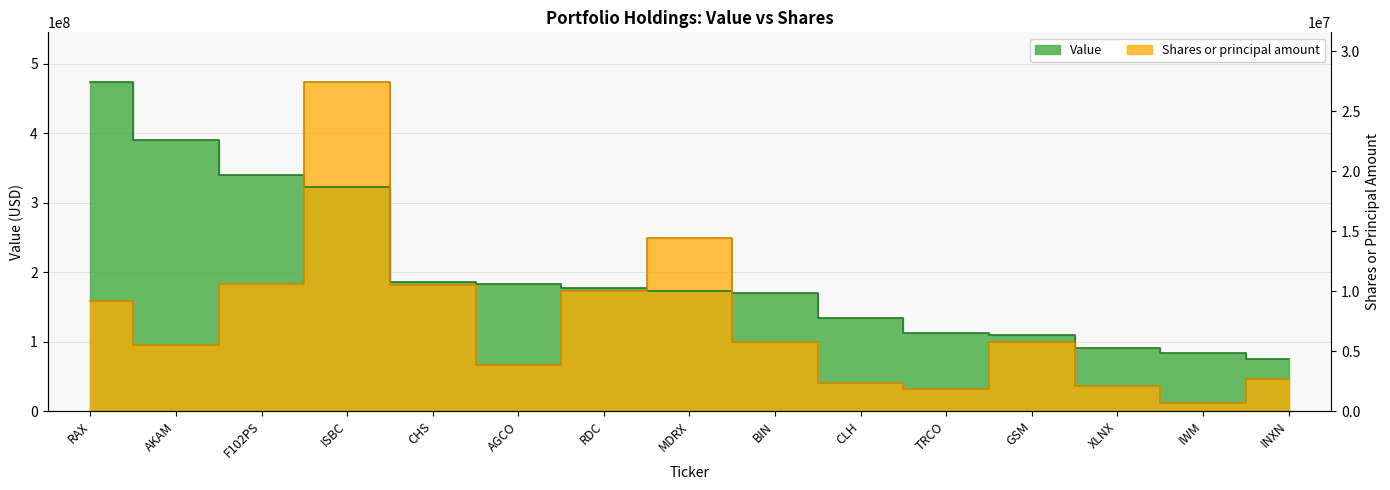

What is the maximum value shown in the chart?

473776000.0